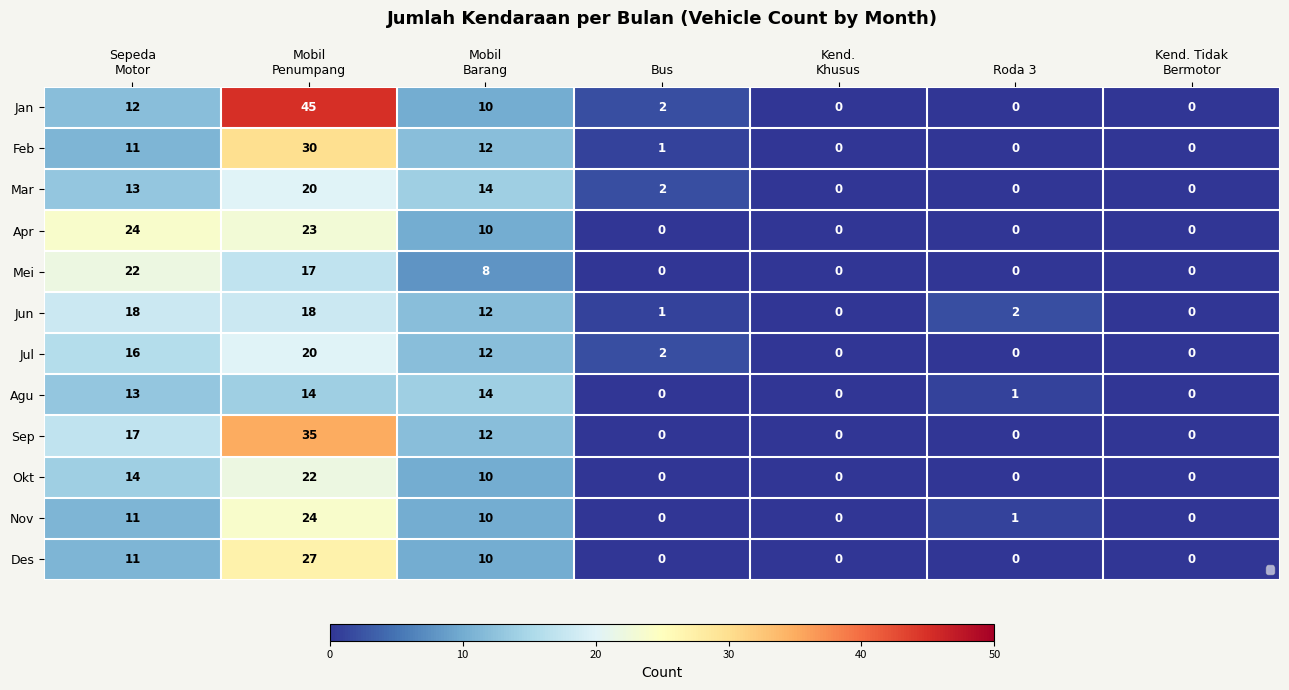

How many distinct data groups are displayed?

12